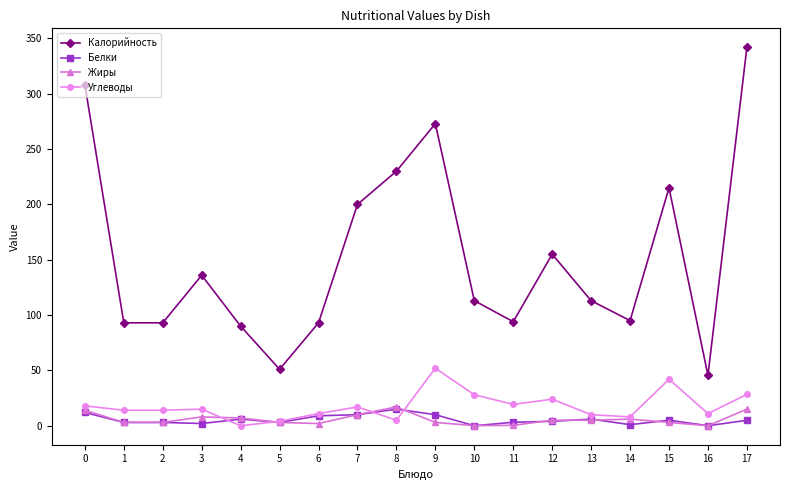

What is the spread (max minus min) of values at 2?

90.0